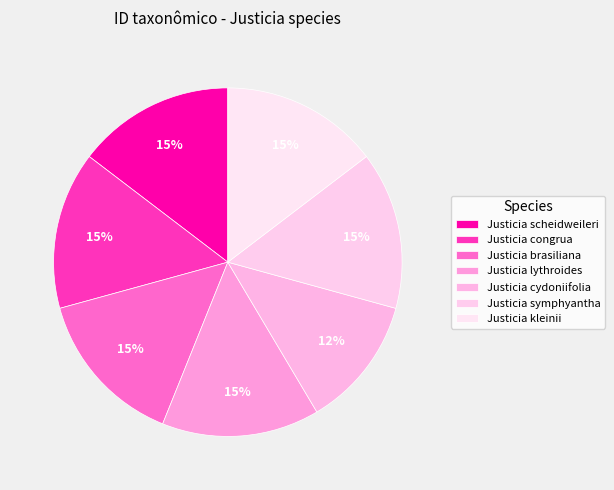

How much of the chart is everything except Justicia lythroides?

85.4%